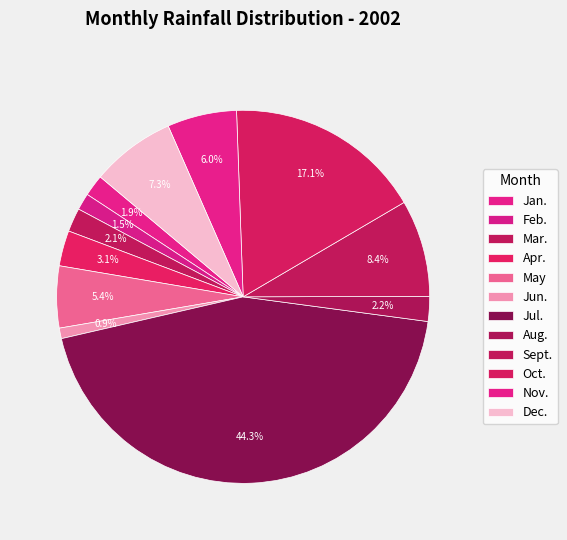

What percentage is the Jun. slice, to the nearest percent?

1%